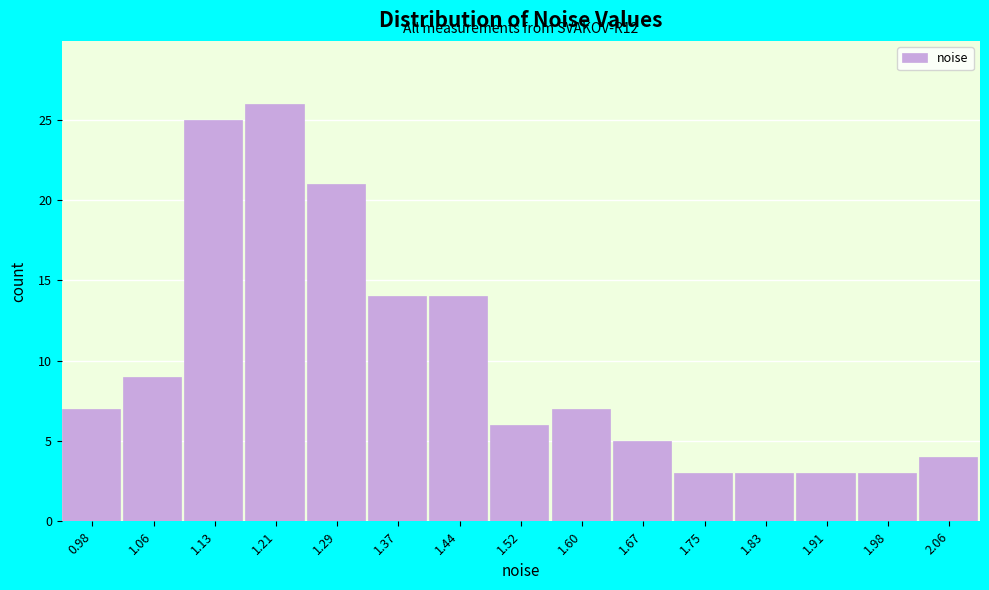

Over which range of the x-axis is the bar tallest?

1.17 to 1.25